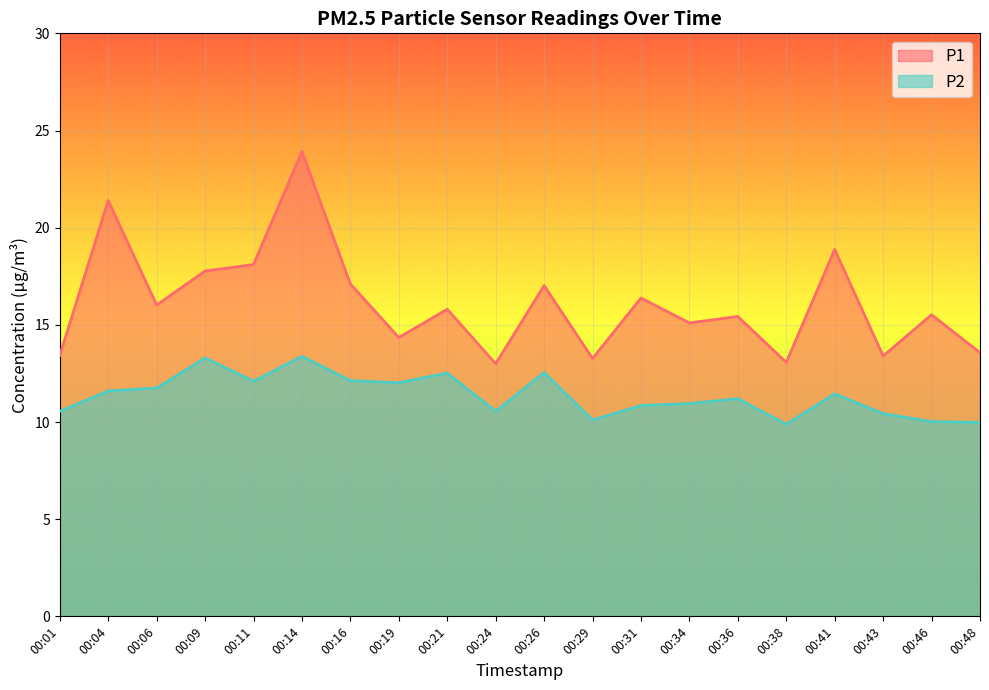

At which category does P1 reach its first local valley?

00:06